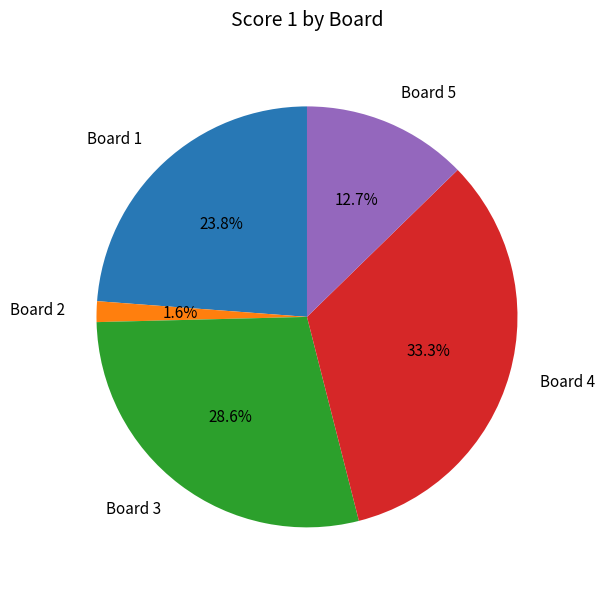

Is there a majority slice in this chart?

No